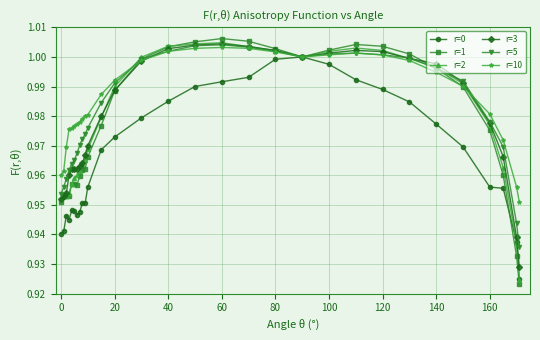

At how many categories does at least one series exceed 0?

30